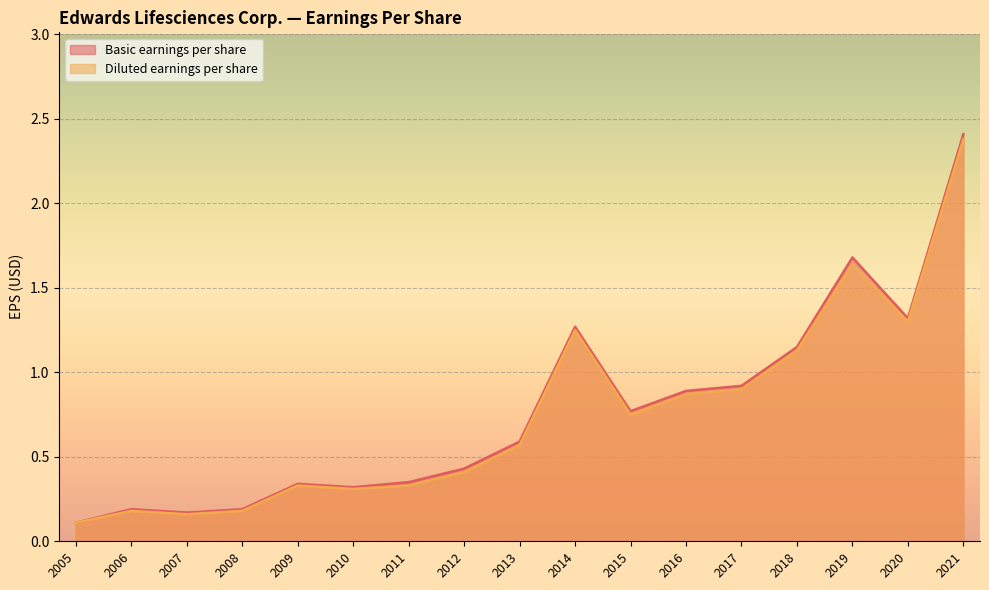

At which category is the sum across all series the highest?

2021